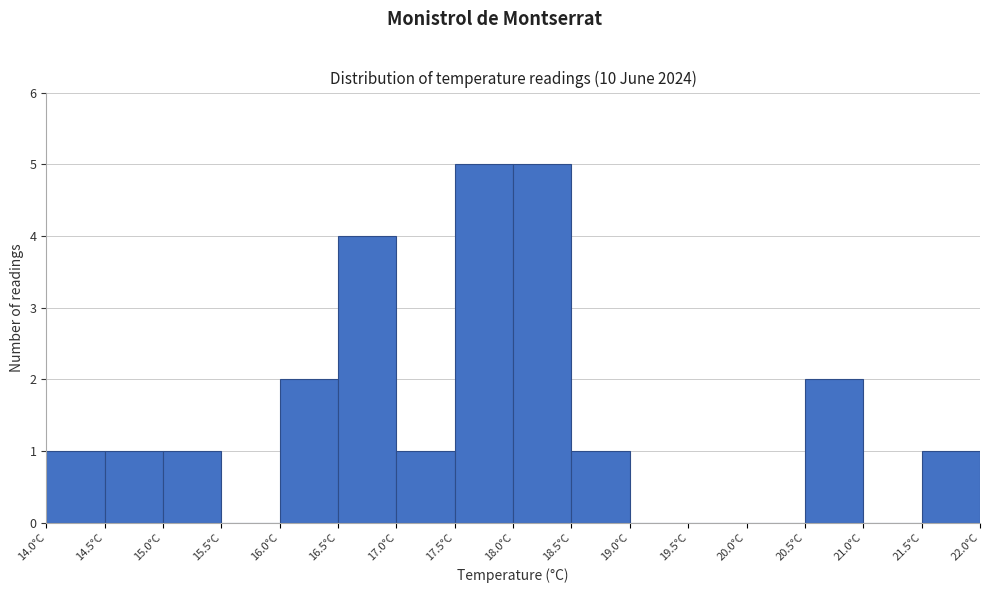

Reading left to right, list every bar in this chart as the range it spans on the x-axis followed by its height. The values are not printed on the chart, so give them approximately, as read against the axis.

14.0 to 14.5: 1
14.5 to 15.0: 1
15.0 to 15.5: 1
15.5 to 16.0: 0
16.0 to 16.5: 2
16.5 to 17.0: 4
17.0 to 17.5: 1
17.5 to 18.0: 5
18.0 to 18.5: 5
18.5 to 19.0: 1
19.0 to 19.5: 0
19.5 to 20.0: 0
20.0 to 20.5: 0
20.5 to 21.0: 2
21.0 to 21.5: 0
21.5 to 22.0: 1